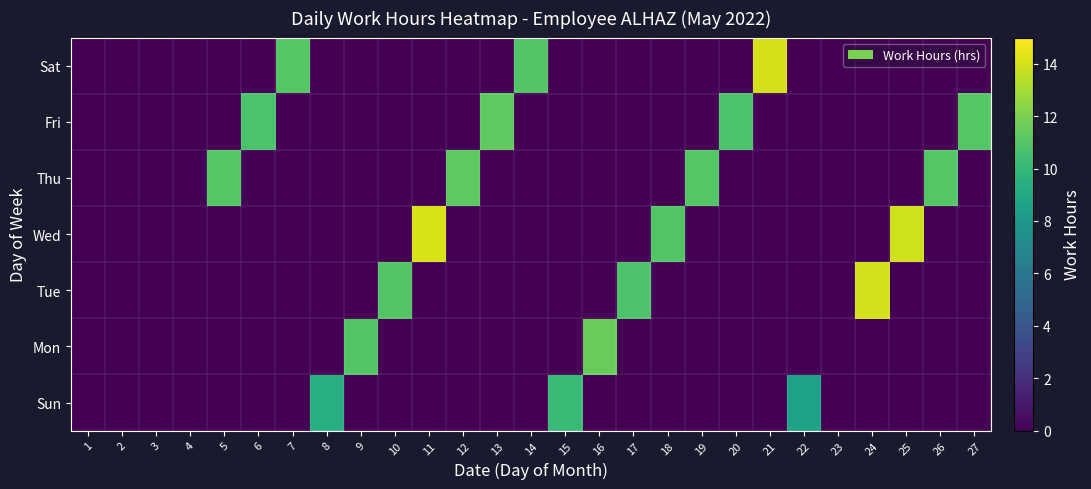

At how many categories does at least one series exceed 8?

22